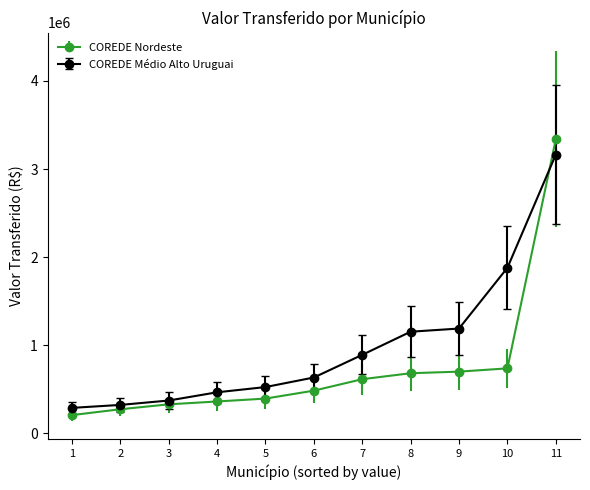

At 7, list the series in order from smallest to largest.

COREDE Nordeste, COREDE Médio Alto Uruguai